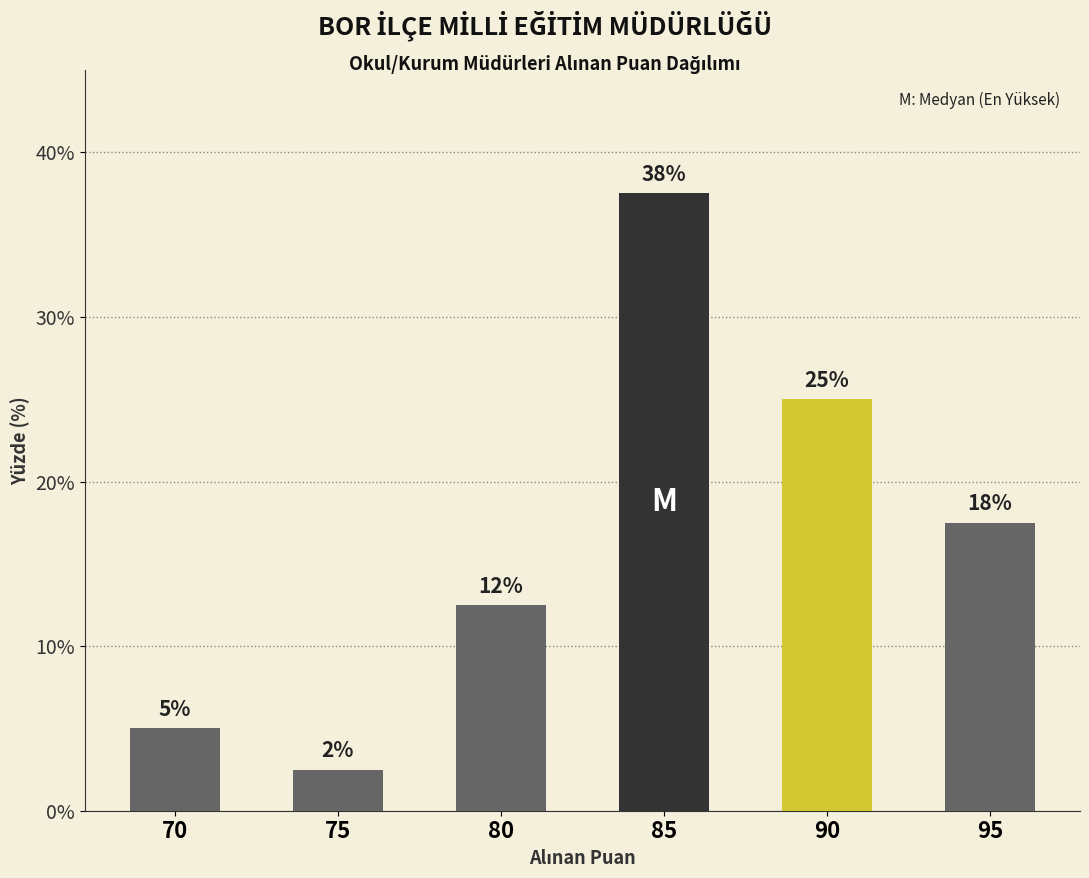

What is the smallest value displayed?

2.5